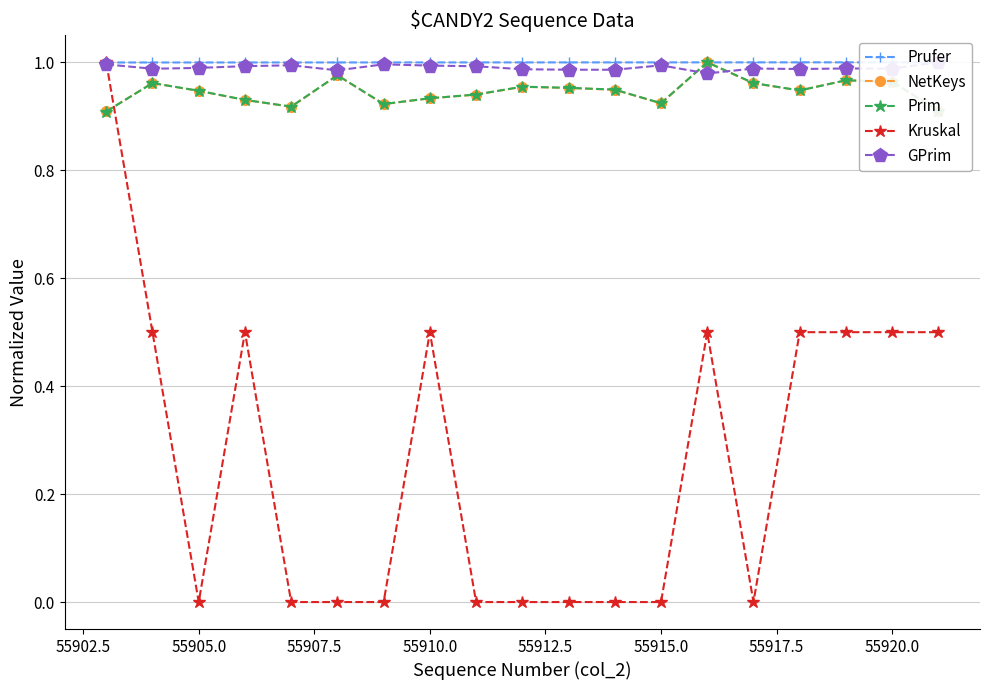

Does the chart have visible grid lines?

Yes